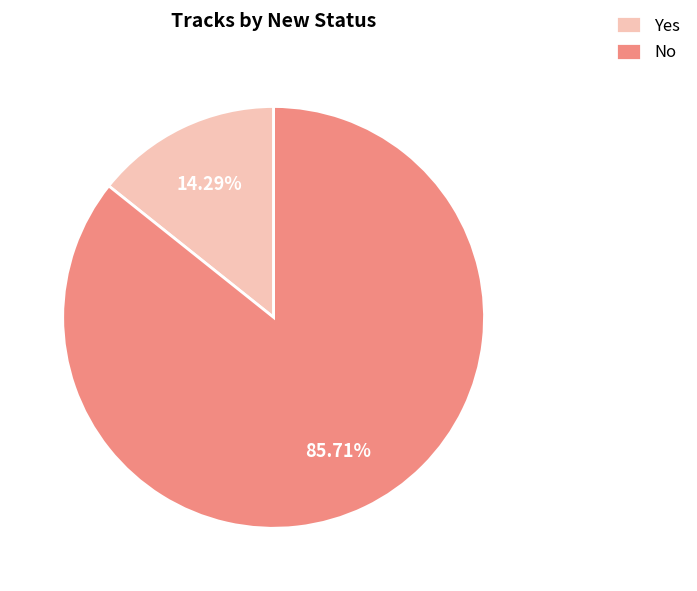

Combined, do Yes and No account for over 50%?

Yes